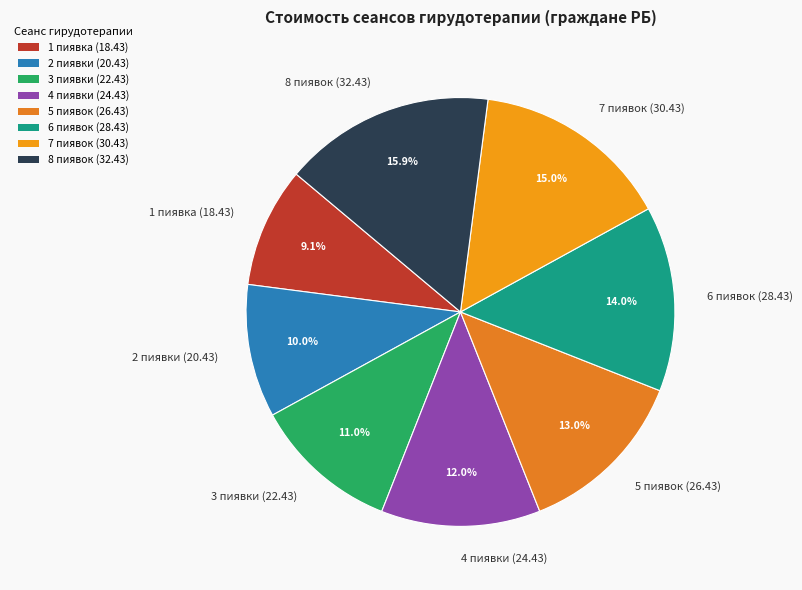

To the nearest percent, what is the combined percentage of 5 пиявок (26.43) and 6 пиявок (28.43)?

27%